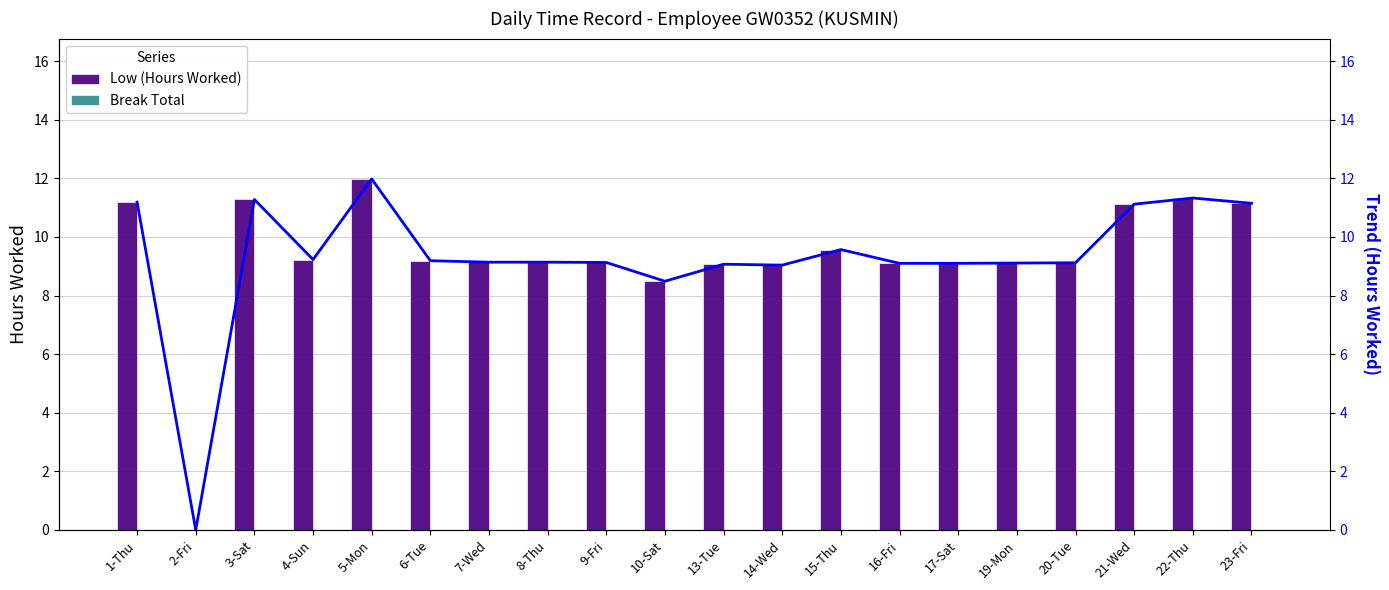

What is the highest value of the Low (Hours Worked) series?

12.0